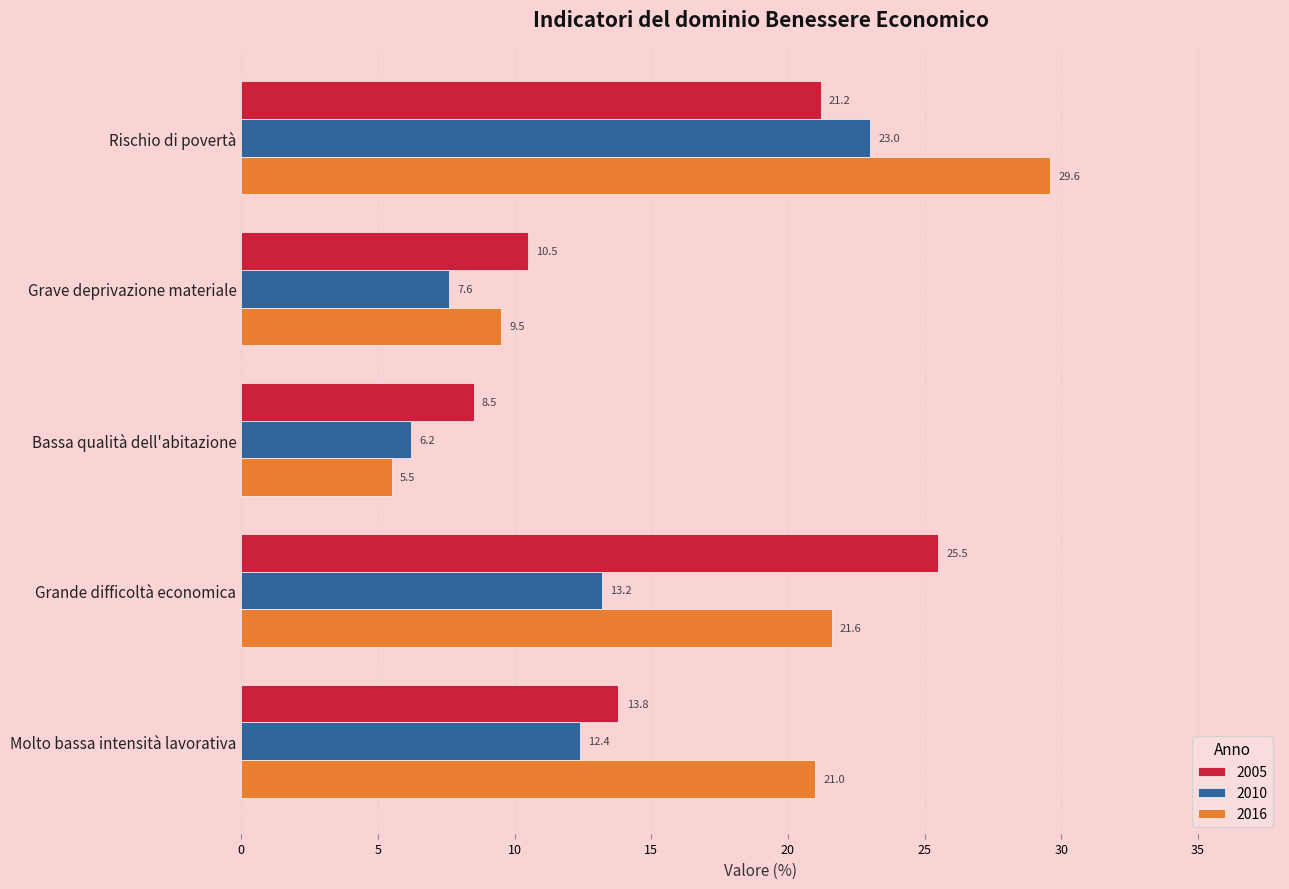

At how many categories does at least one series exceed 11?

3